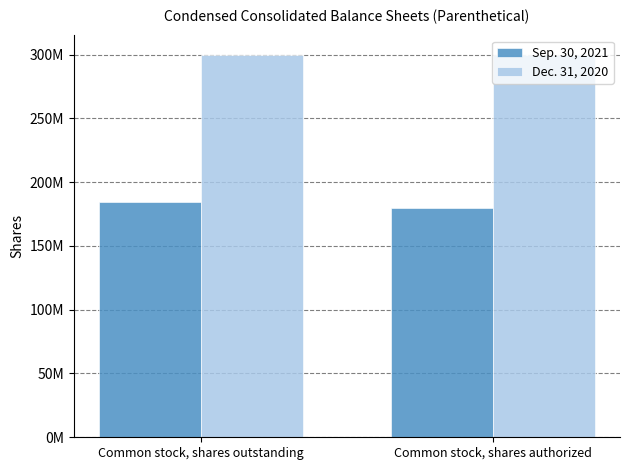

Rank the series by their maximum value, from lowest to highest.

Sep. 30, 2021, Dec. 31, 2020